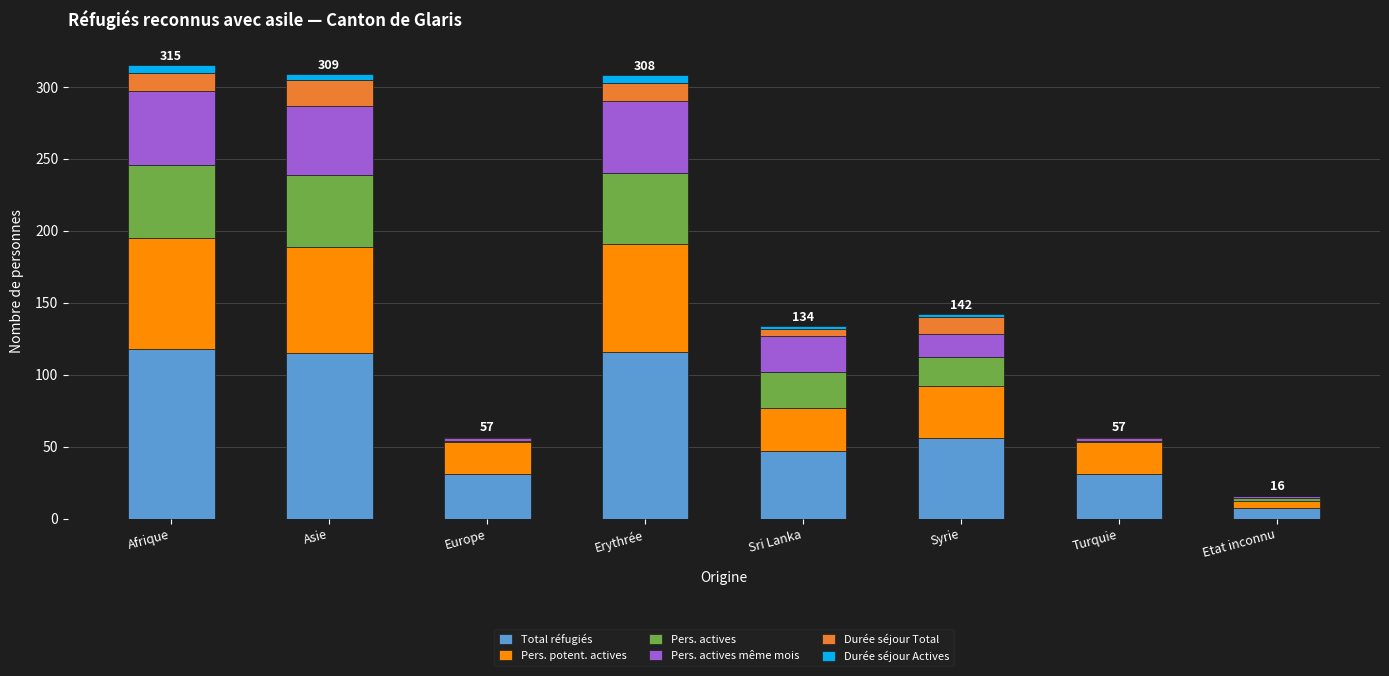

What is the maximum value for Total réfugiés?

118